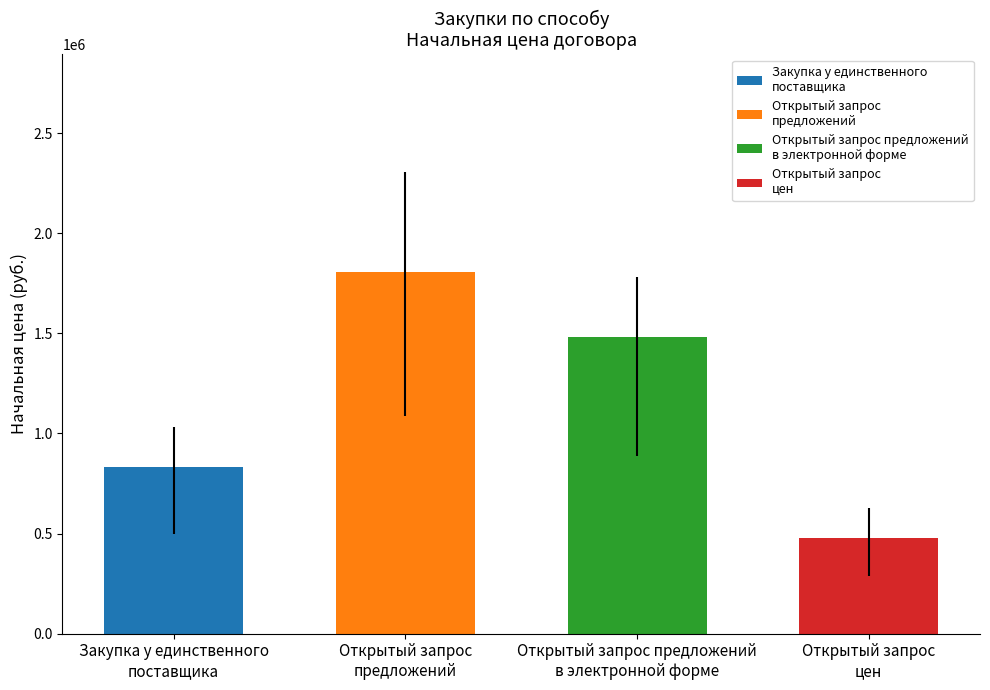

Which series changed the most between Открытый запрос предложений
в электронной форме and Открытый запрос
цен?

Открытый запрос цен